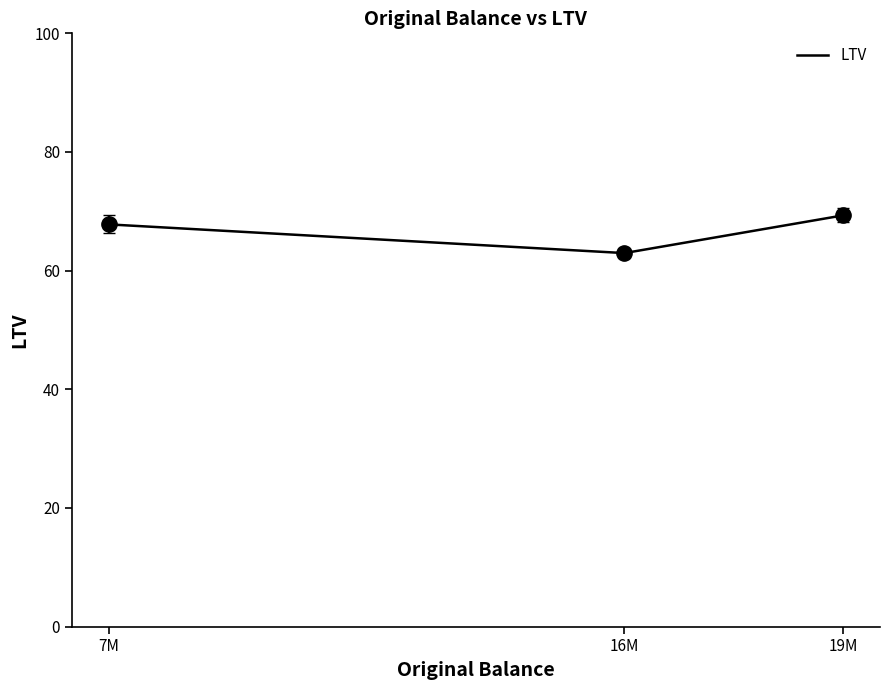

What is the difference between the maximum and minimum values?

6.4